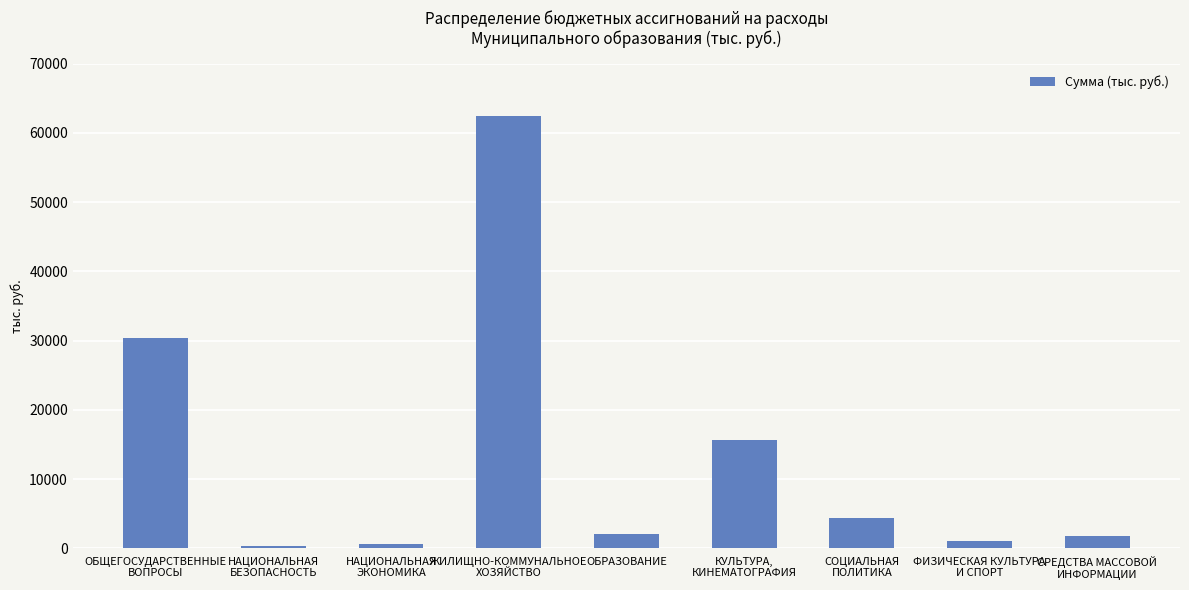

The value at ОБРАЗОВАНИЕ is 2012.0. True or false?

True